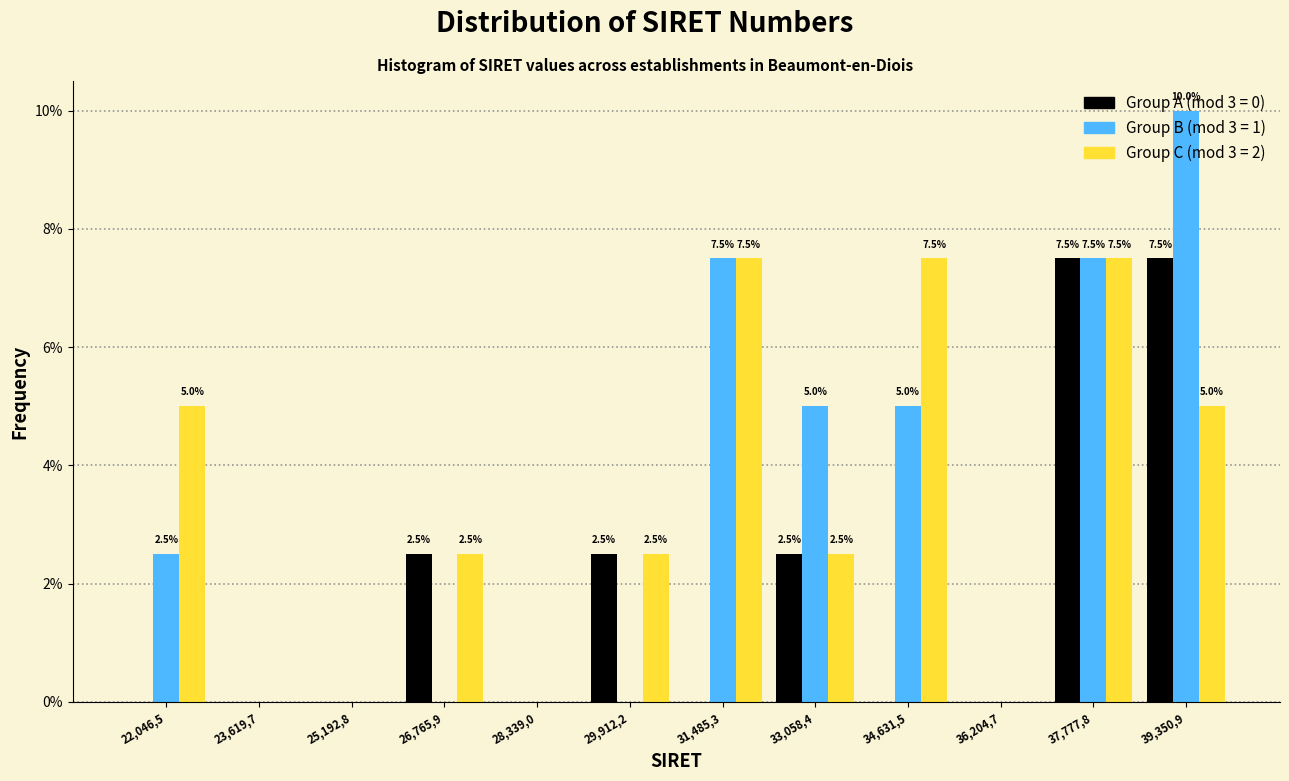

What is the total value across all series at 26,765,9?

5.0